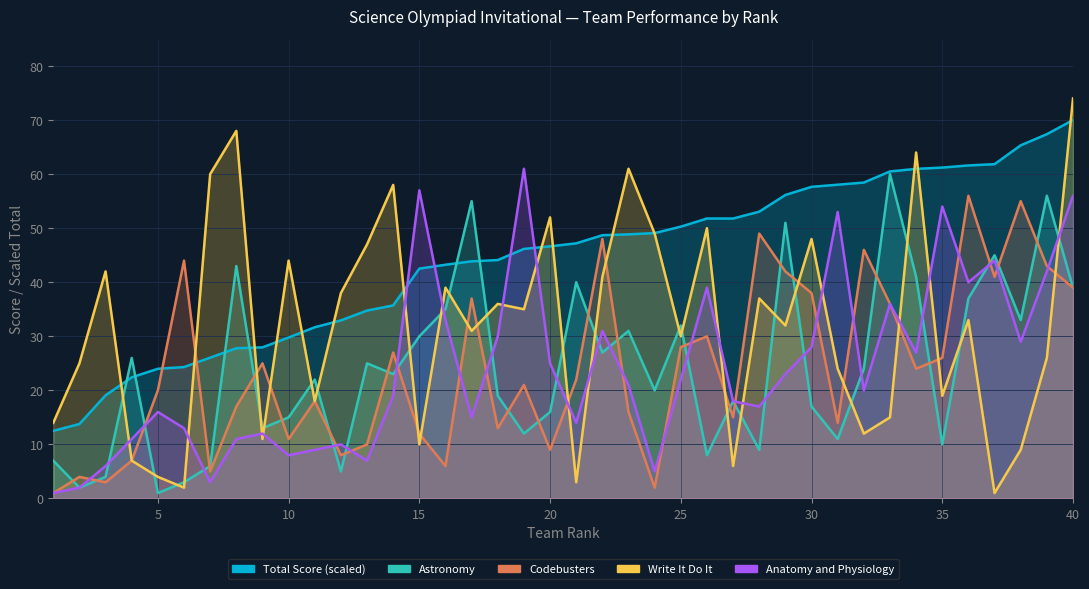

At which label does Astronomy first exceed 23?

4